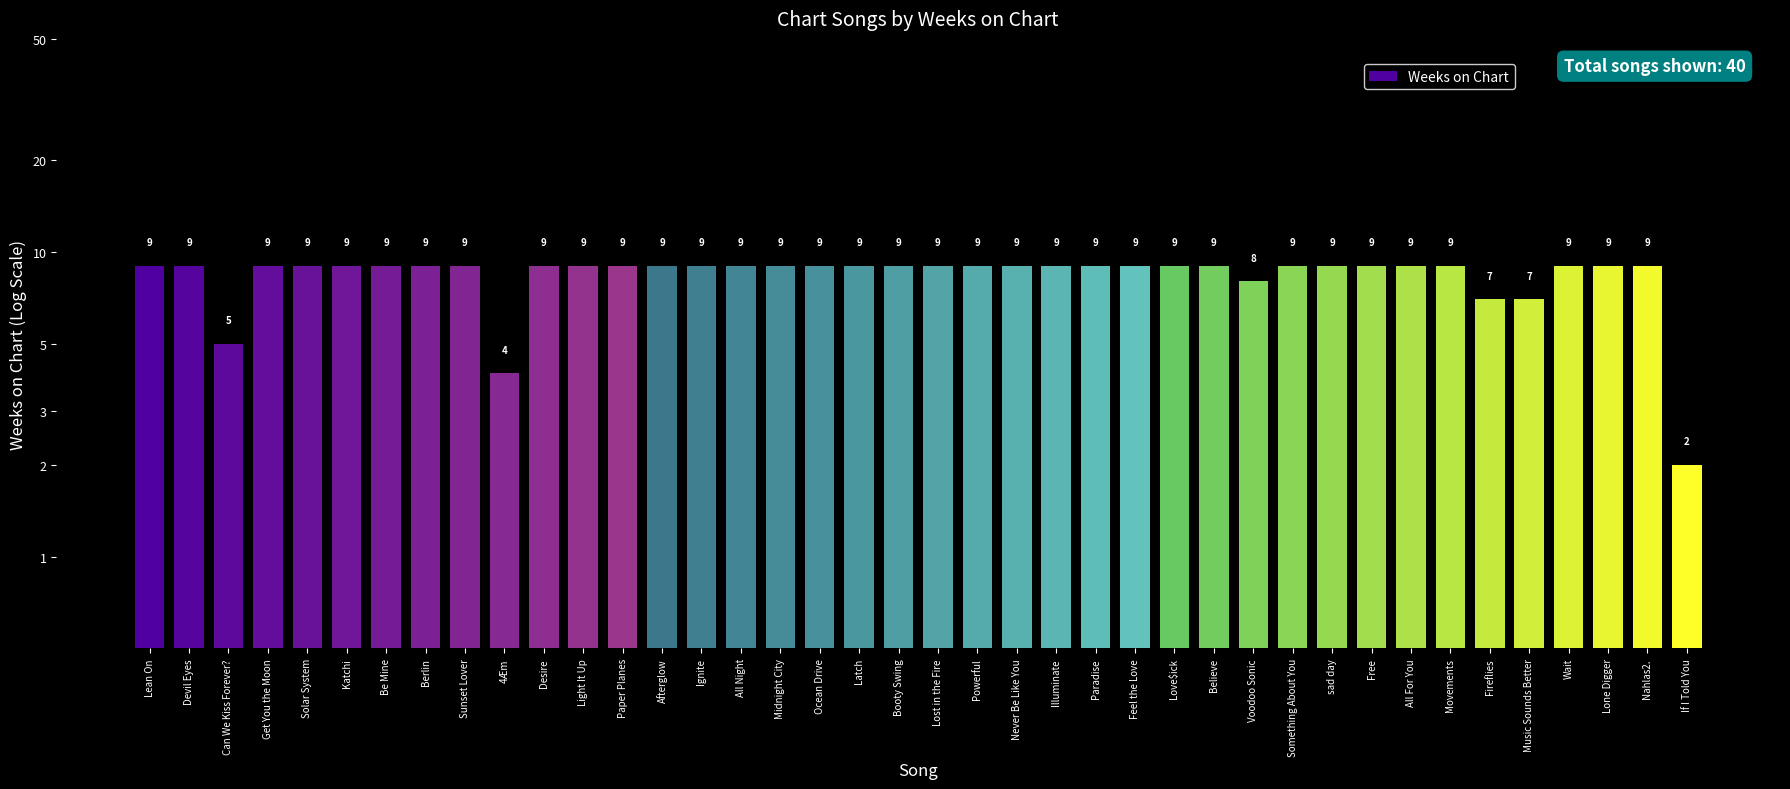

Is it true that the value at Sunset Lover is 9?

True